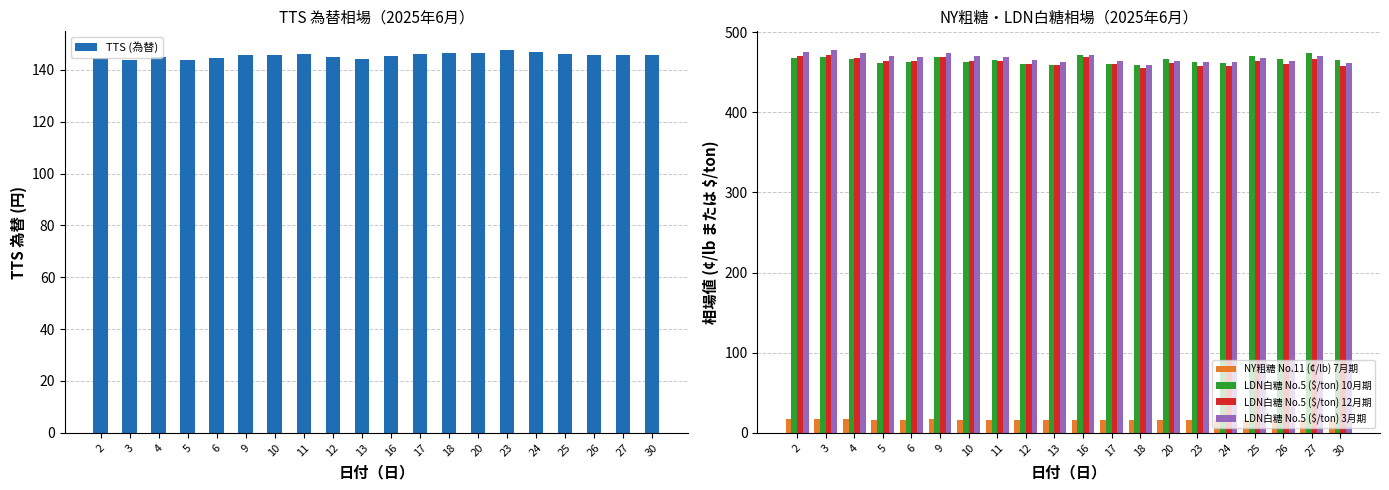

At 11, list the series in order from largest to smallest.

LDN白糖 No.5 ($/ton) 3月期, LDN白糖 No.5 ($/ton) 10月期, LDN白糖 No.5 ($/ton) 12月期, TTS (為替), NY粗糖 No.11 (¢/lb) 7月期